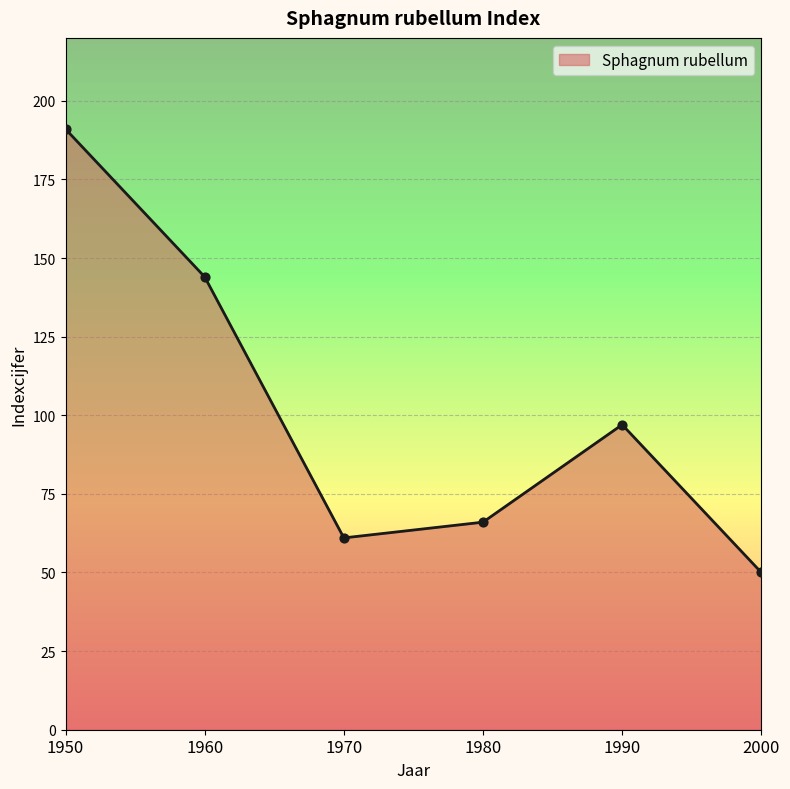

What is the change in value from 1970 to 1980?

+5